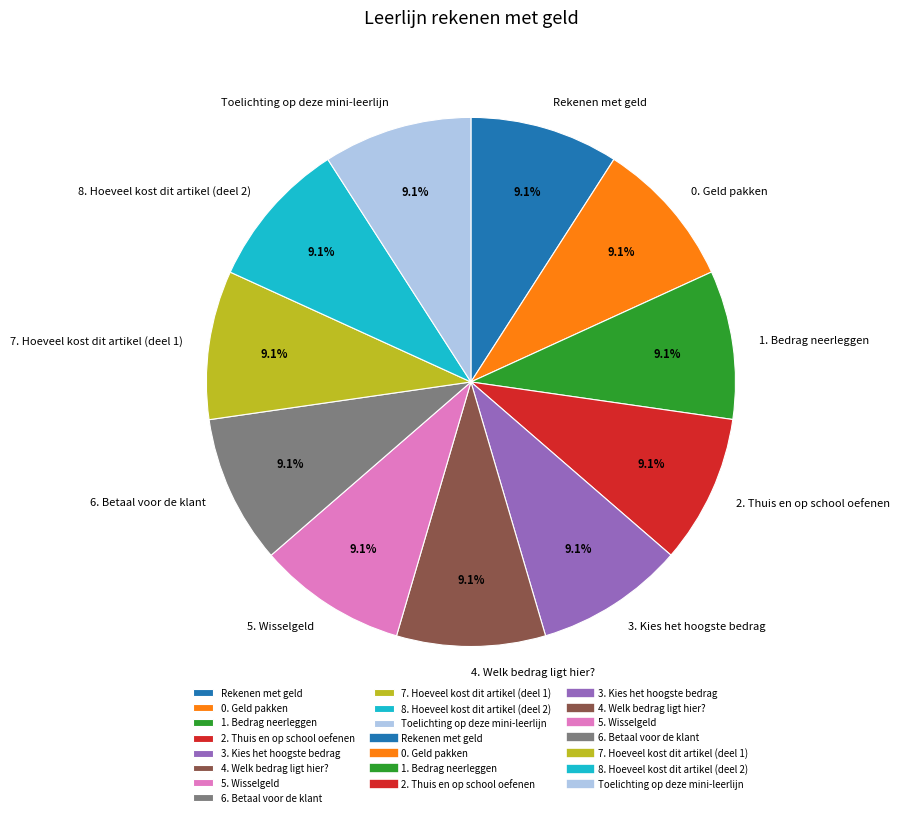

Combined, what portion of the pie is 8. Hoeveel kost dit artikel (deel 2) and Rekenen met geld?

18.2%